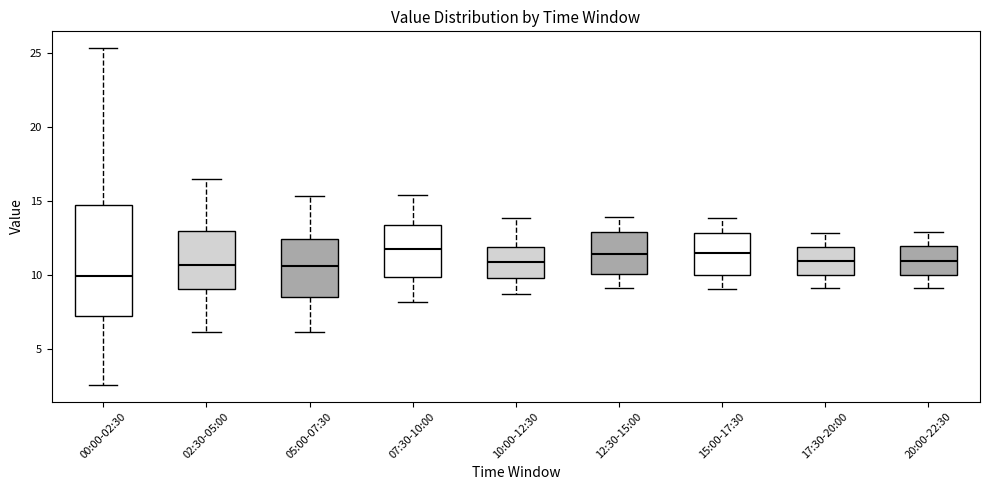

Which box has the lowest median line?

00:00-02:30